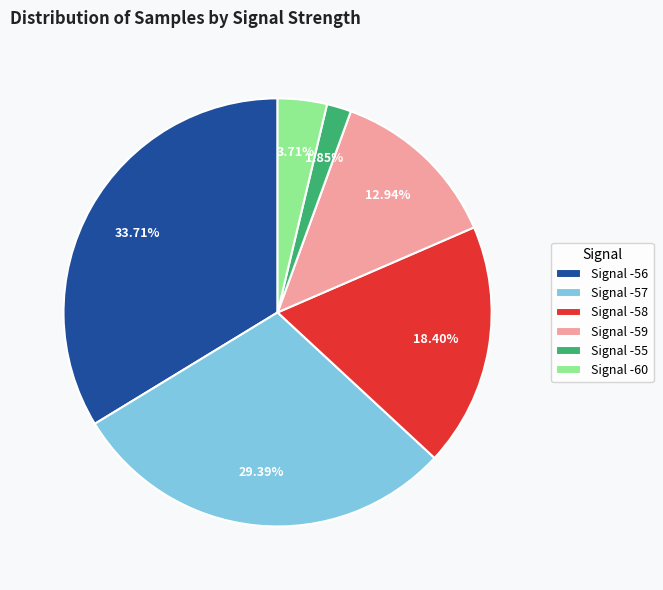

Does any single category account for the majority?

No